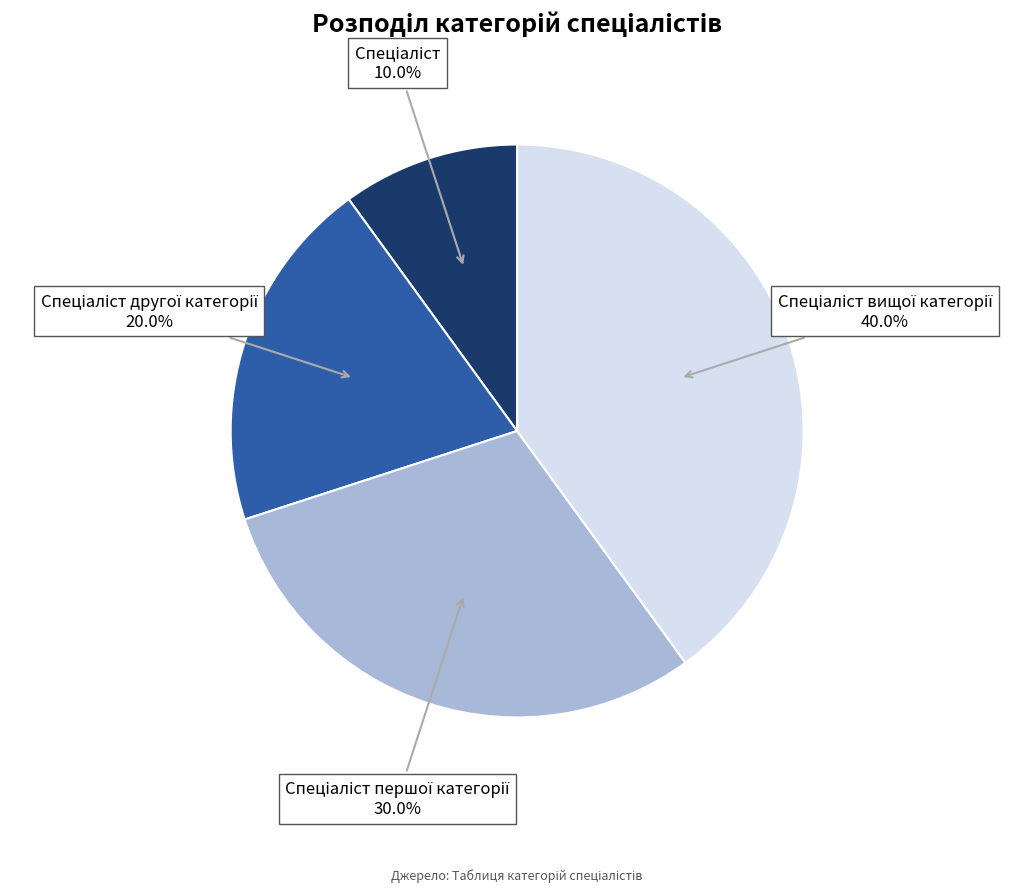

Is there any slice that represents more than half of the pie?

No